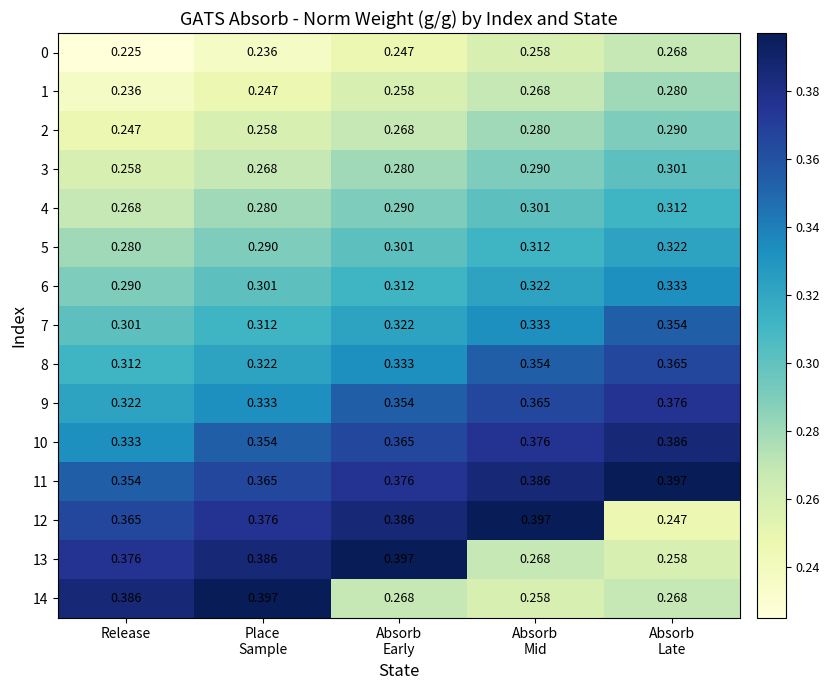

Which category has the lowest value in the 5 series?

Release